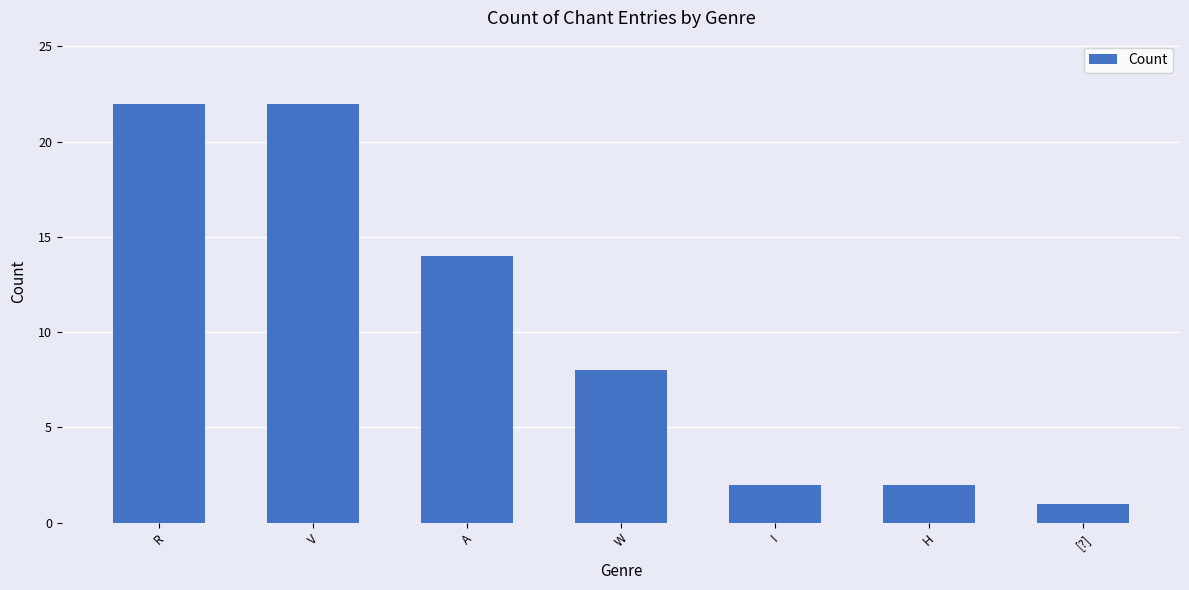

What position from the left is [?]?

7